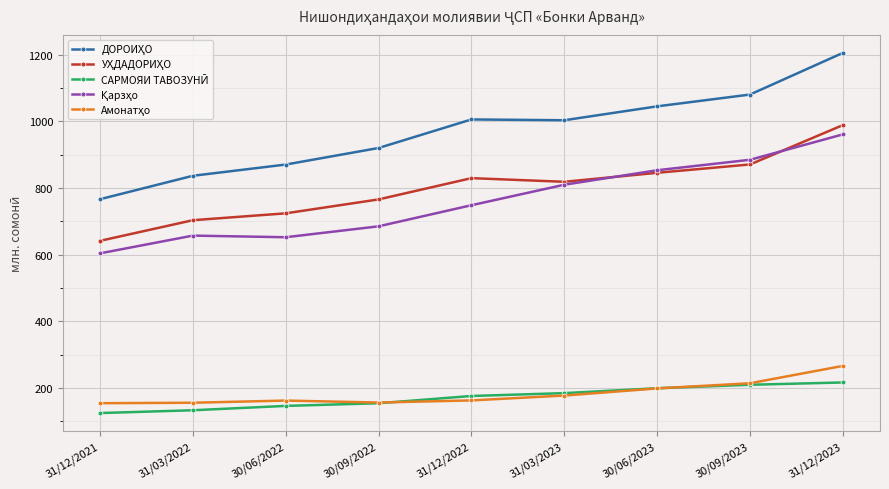

Does the chart have visible grid lines?

Yes